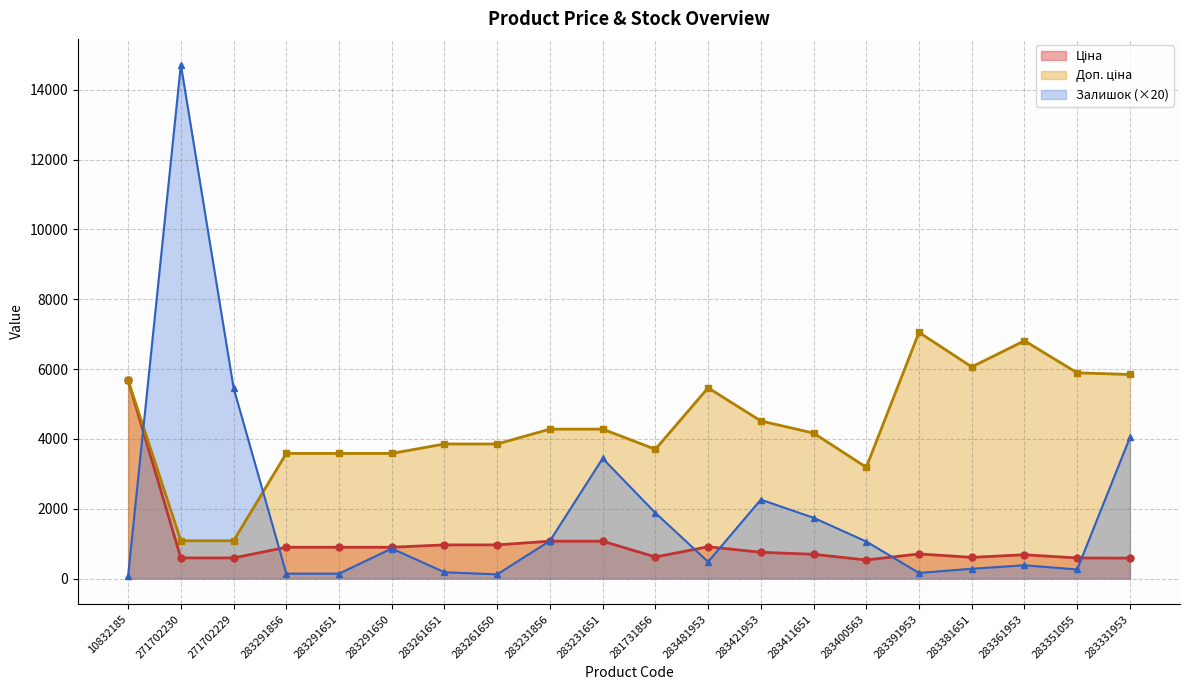

Rank the series by their average value, from highest to lowest.

Доп. ціна, Залишок, Ціна